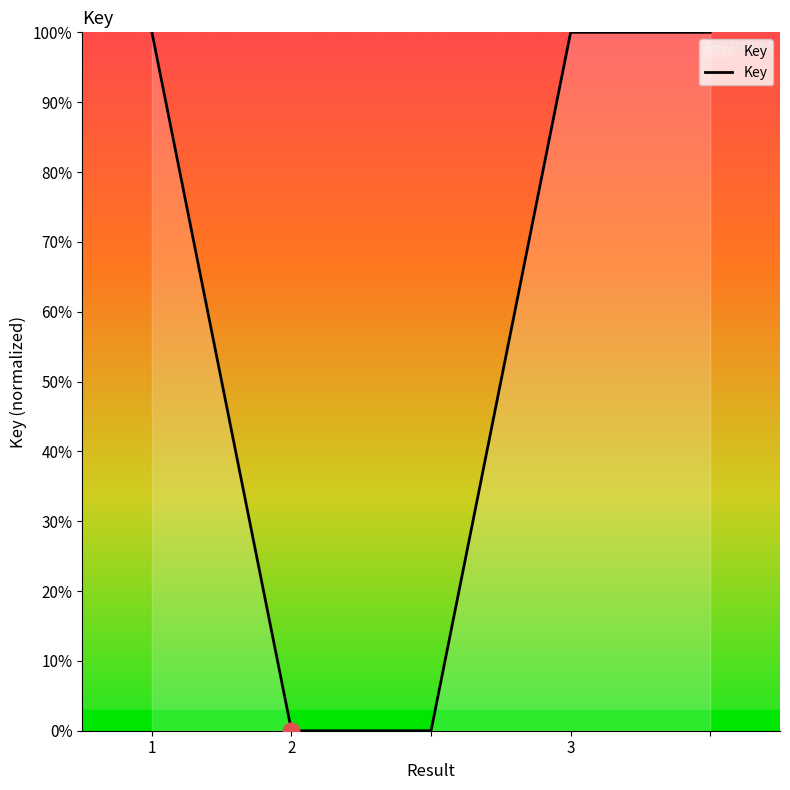

What is the greatest value displayed?

100.0